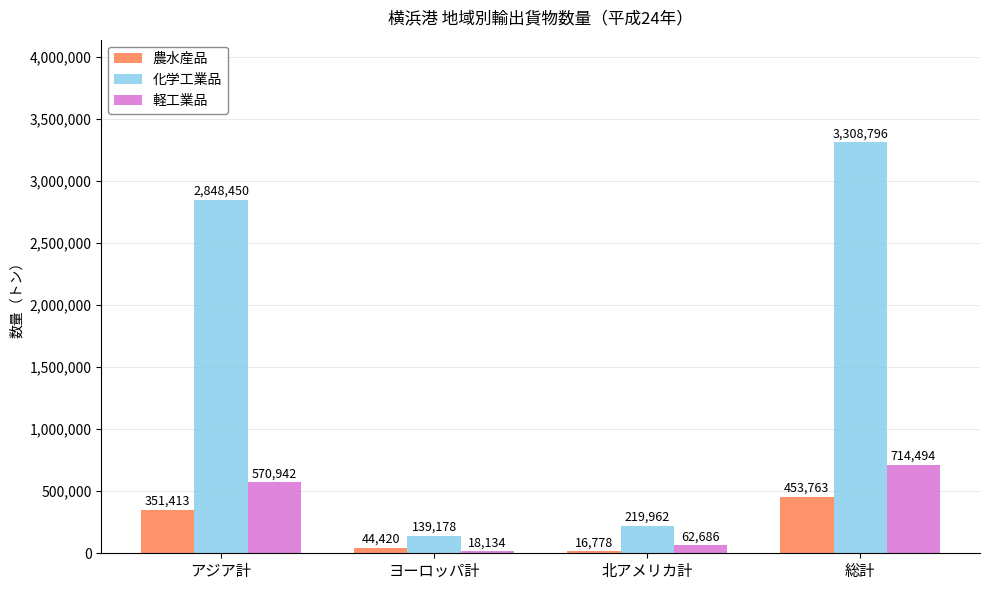

List the labels in order of 軽工業品 value, largest first.

総計, アジア計, 北アメリカ計, ヨーロッパ計